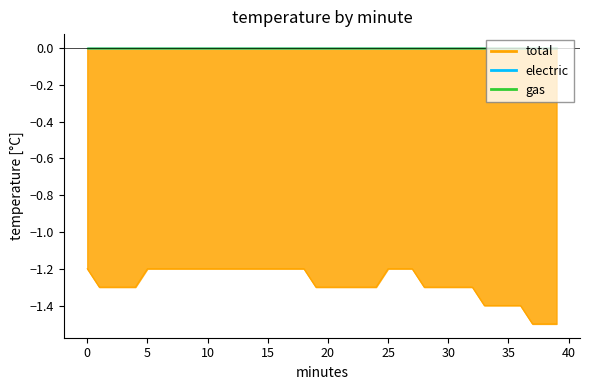

Rank the categories by gas value from lowest to highest.

0, 1, 2, 3, 4, 5, 6, 7, 8, 9, 10, 11, 12, 13, 14, 15, 16, 17, 18, 19, 20, 21, 22, 23, 24, 25, 26, 27, 28, 29, 30, 31, 32, 33, 34, 35, 36, 37, 38, 39